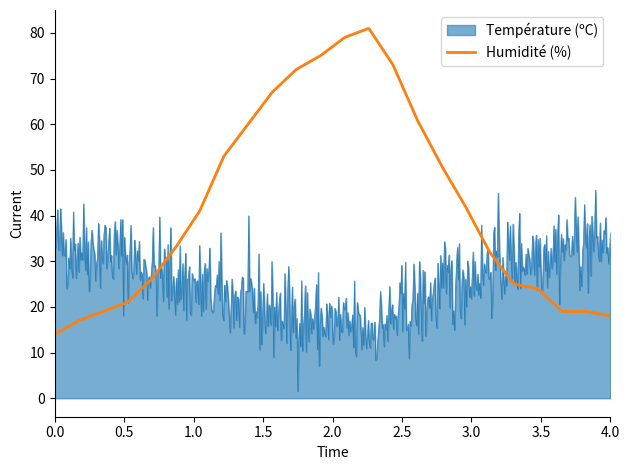

What is the difference between the second highest and second lowest values in the Température (ºC) series?

37.8